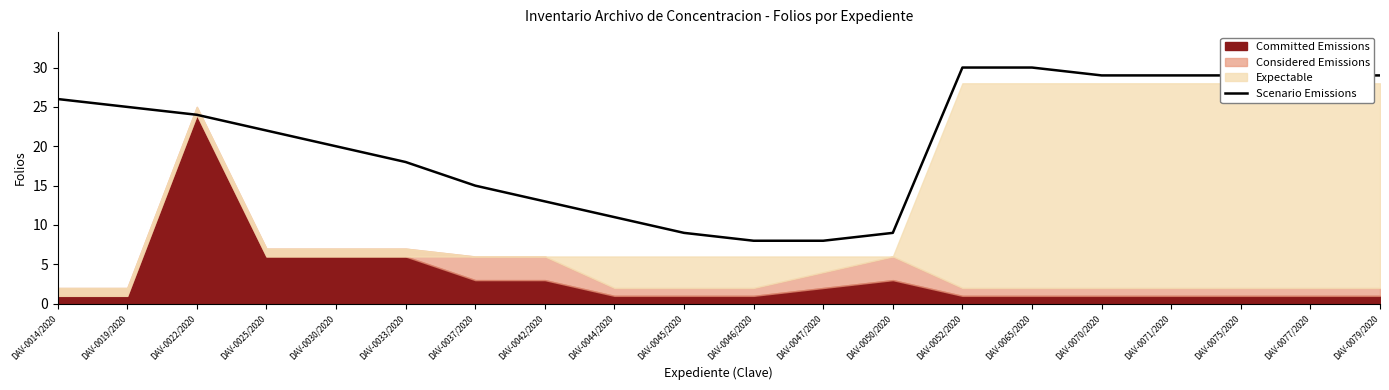

What is the minimum value for Scenario Emissions?

8